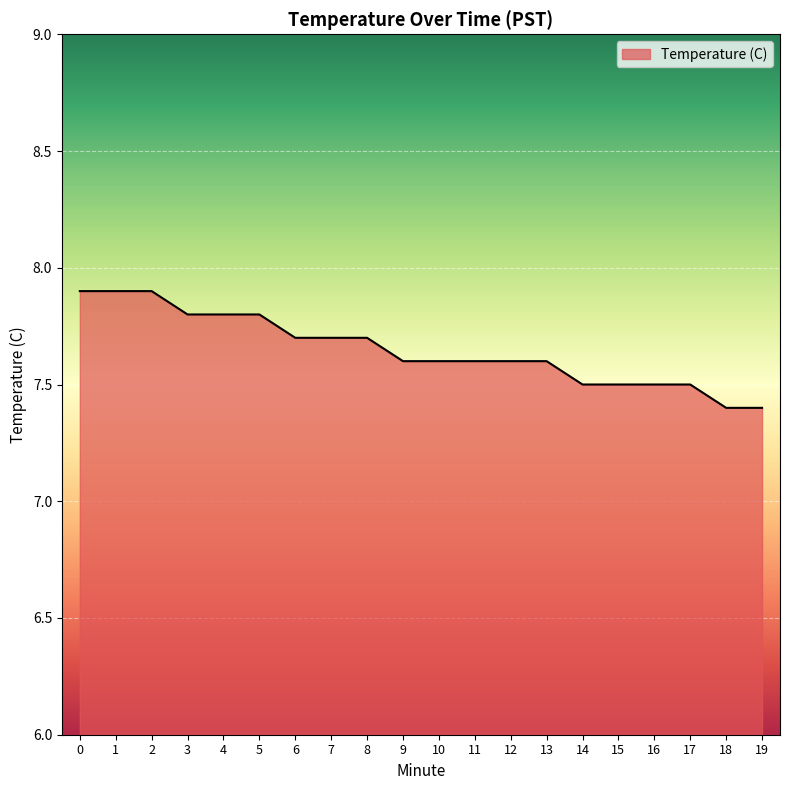

How many distinct data groups are displayed?

1